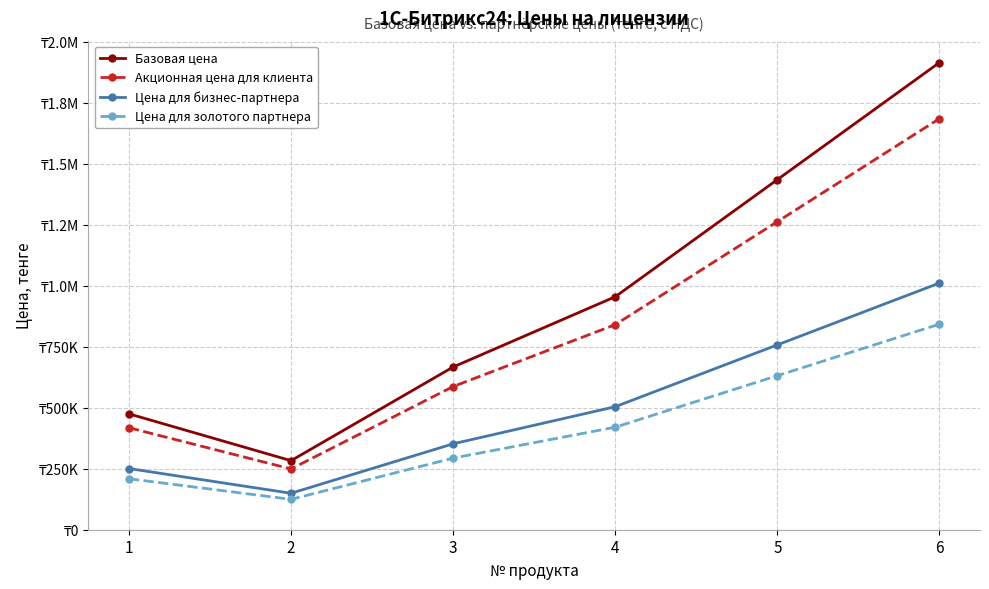

The value of Базовая цена at 6 is 1915000. True or false?

True